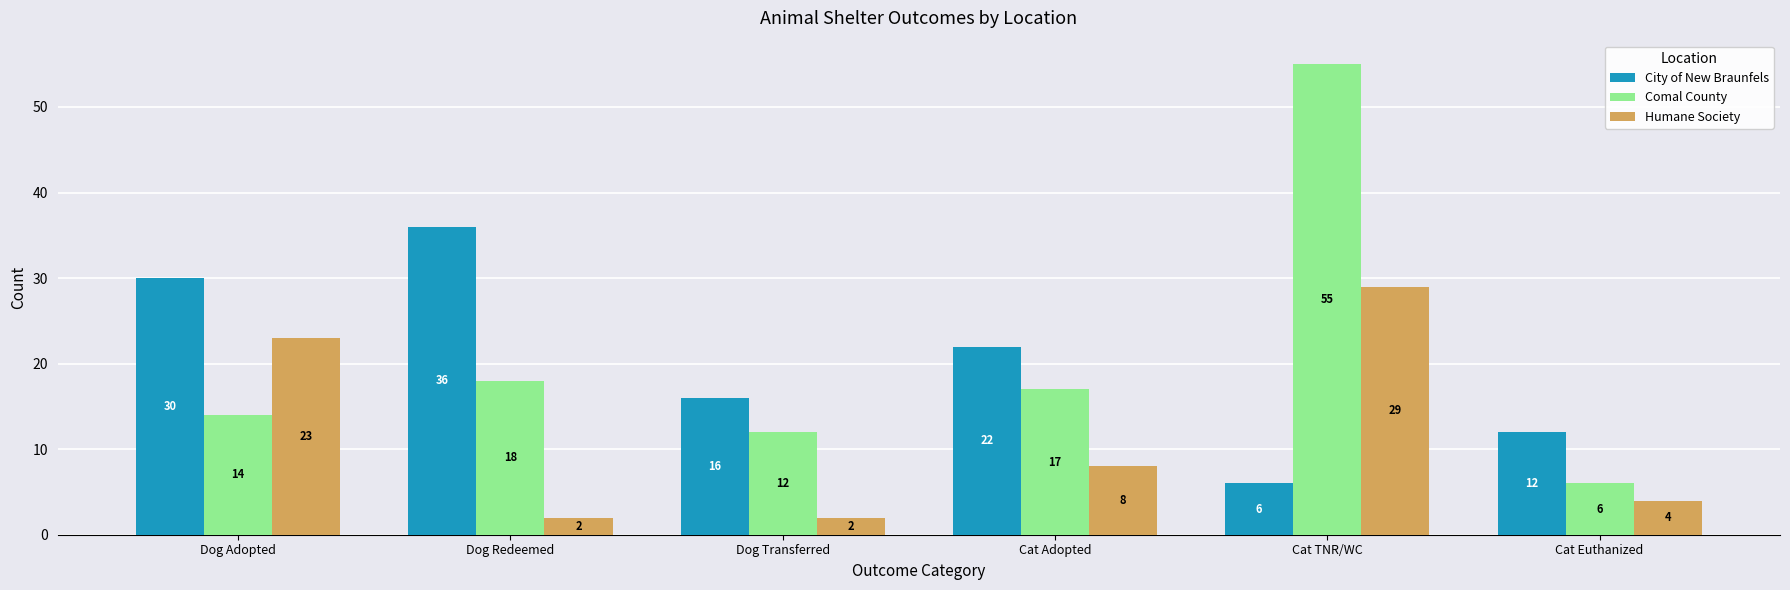

How many data points does each series have?

6